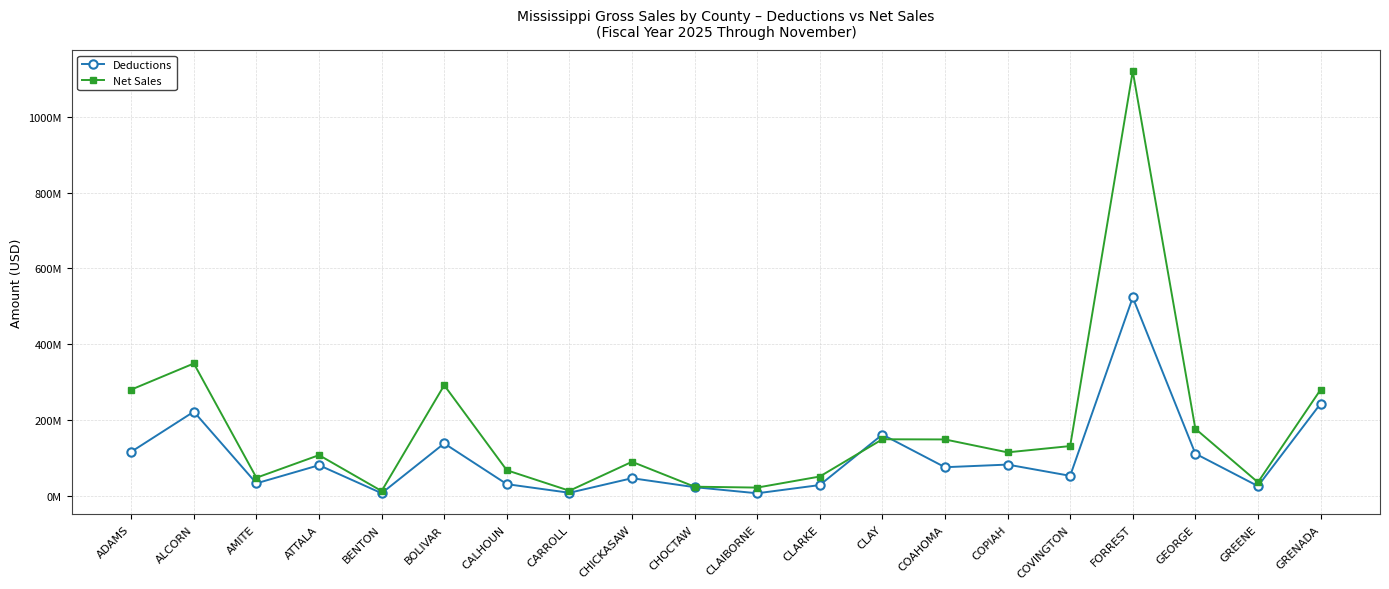

Reading left to right, list all the values displayed in this chart.

Deductions: 117175707	222837214	34094484	81829257	8020884	139220805	31939084	9168691	47574226	23946423	7849958	29511227	162554929	76525240	83445332	53846452	523703680	112277354	26773954	243725642
Net Sales: 280947441	349802073	48829531	108359241	13801428	292533019	68543353	14526064	90790522	25203098	22852579	51993667	150110338	149676949	115659138	132221247	1119707353	177885278	36826533	280558494